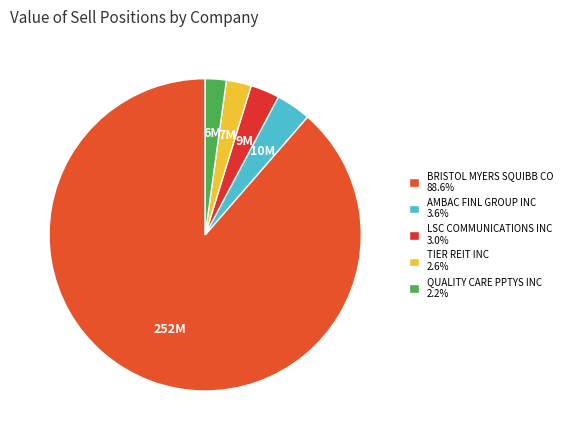

To the nearest percent, what is the difference between the QUALITY CARE PPTYS INC and AMBAC FINL GROUP INC slice percentages?

1%